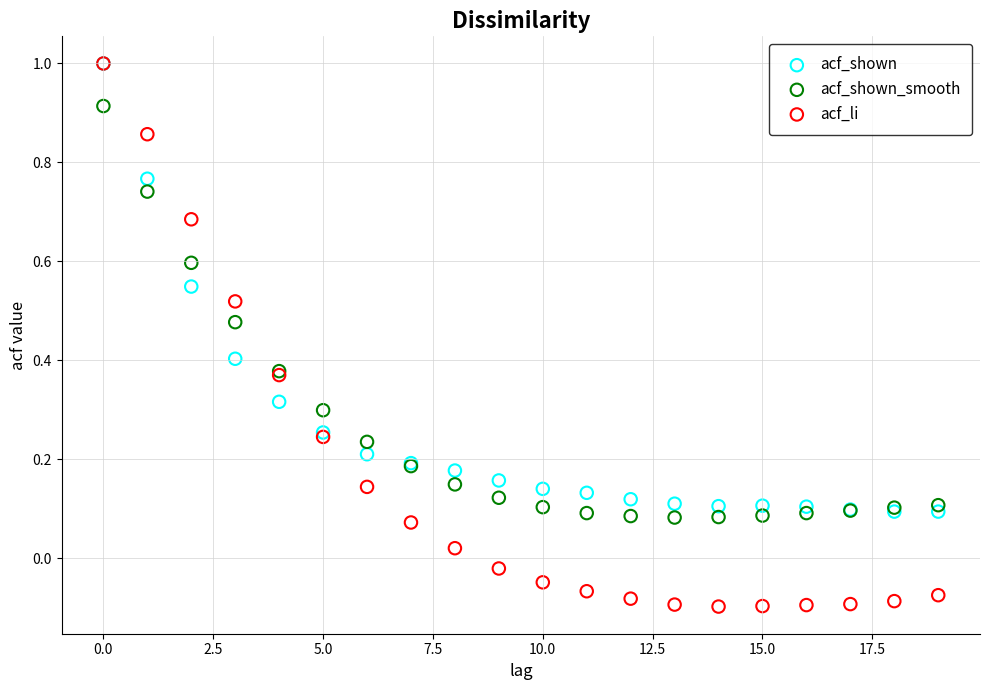

What are all the series names shown in the legend?

acf_shown, acf_shown_smooth, acf_li